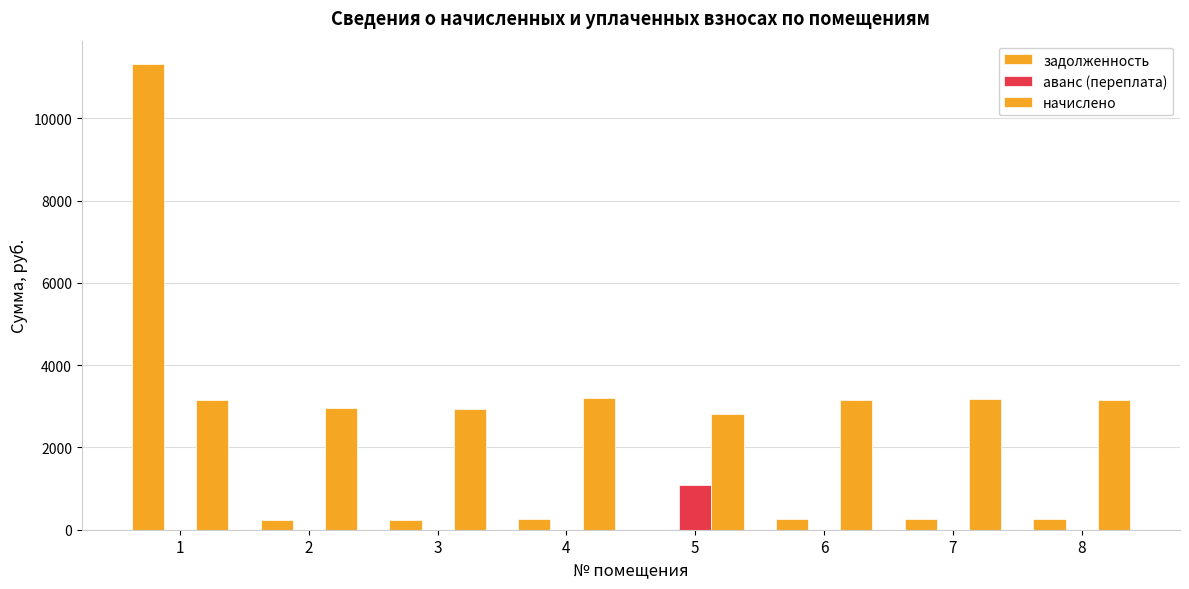

What is the total value across all series at 6?

3405.0